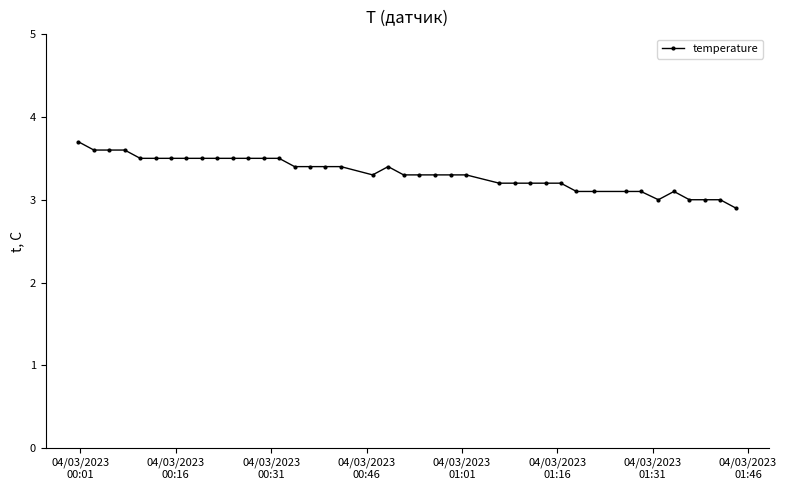

What is the sum of all values?

132.7